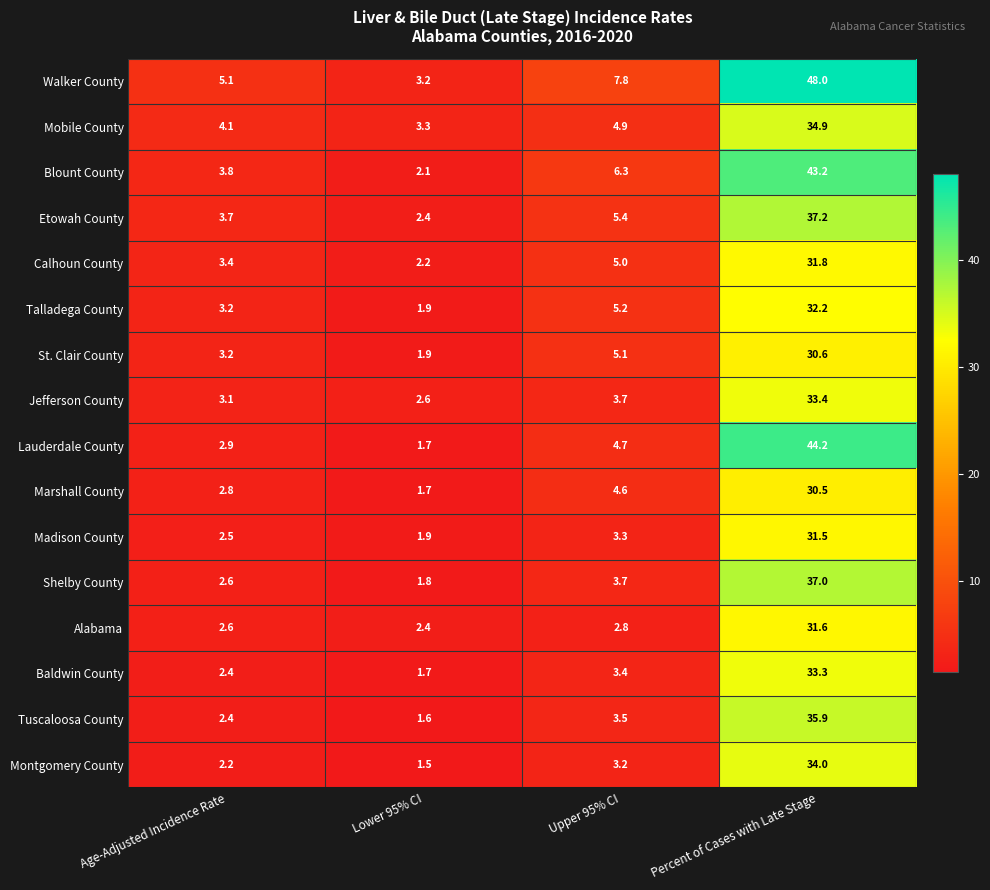

What is the minimum value shown in the chart?

1.5